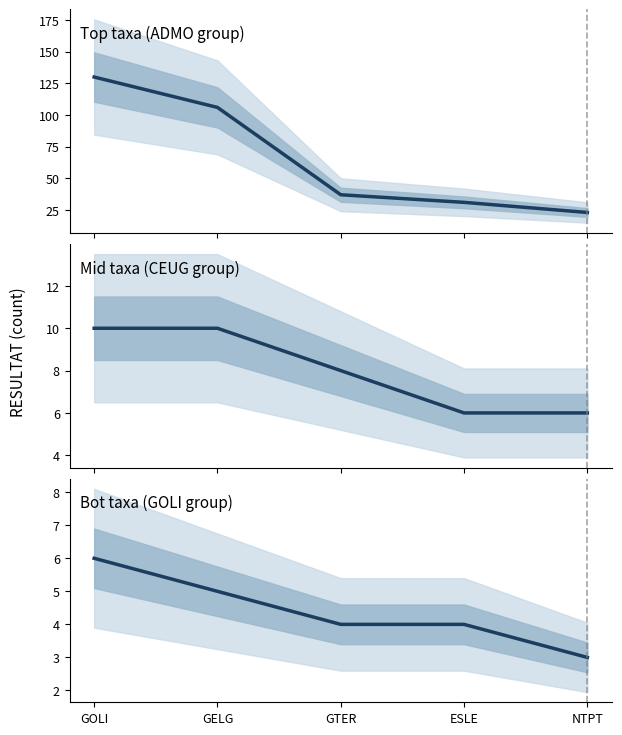

True or false: Top taxa (ADMO group) and Bot taxa (GOLI group) cross at least once.

False